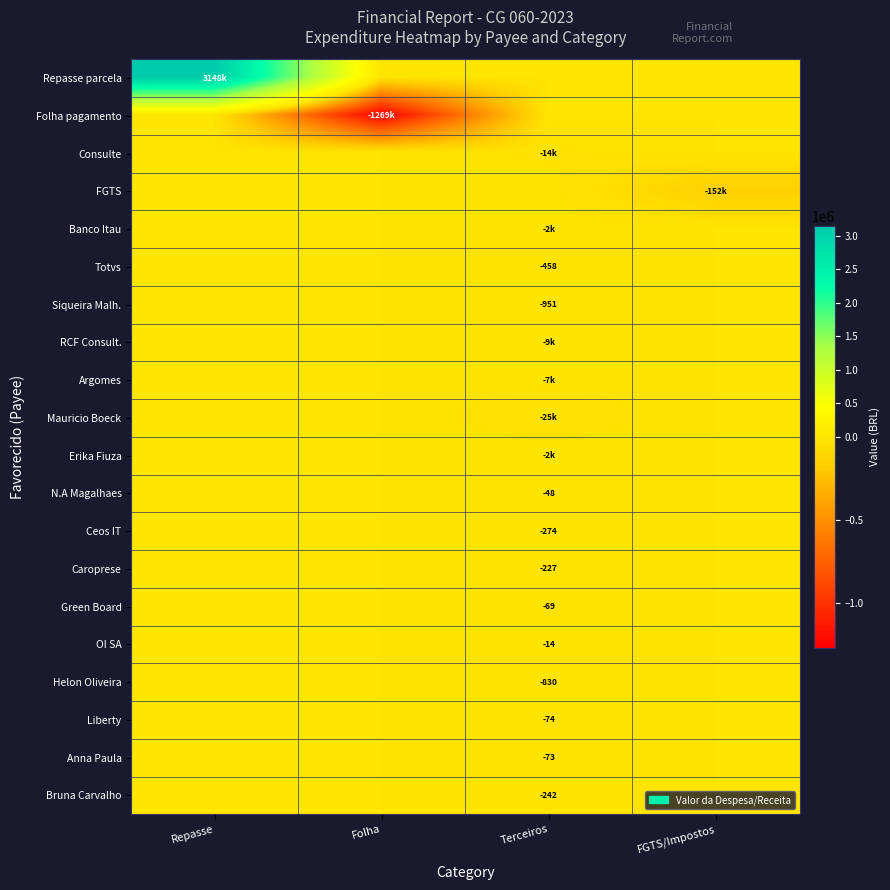

What is the smallest value displayed?

-1268570.0